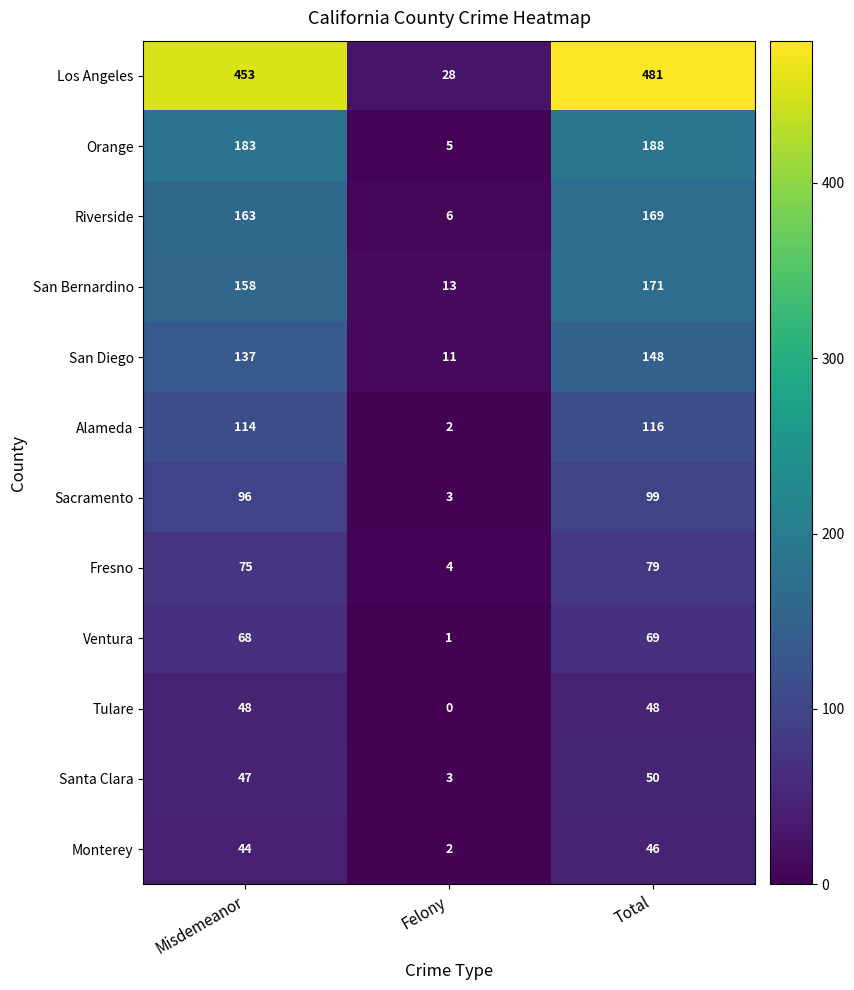

What is the maximum value shown in the chart?

481